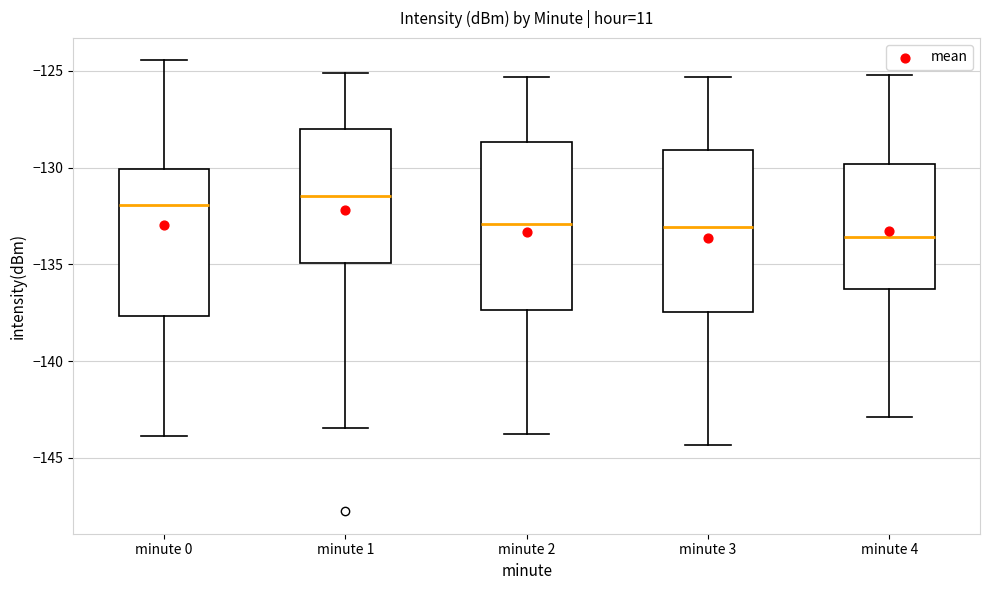

Reading left to right, read every box against the y-axis: the position of its median line, the range the box covers, and the ends of its whiskers. The values are not printed on the chart, so give them approximately, as read against the axis.

minute 0: median -132.0, box -137.5 to -130.0, whiskers -144.0 to -124.5
minute 1: median -131.5, box -135.0 to -128.0, whiskers -143.5 to -125.0
minute 2: median -133.0, box -137.5 to -128.5, whiskers -144.0 to -125.5
minute 3: median -133.0, box -137.5 to -129.0, whiskers -144.5 to -125.5
minute 4: median -133.5, box -136.5 to -130.0, whiskers -143.0 to -125.0